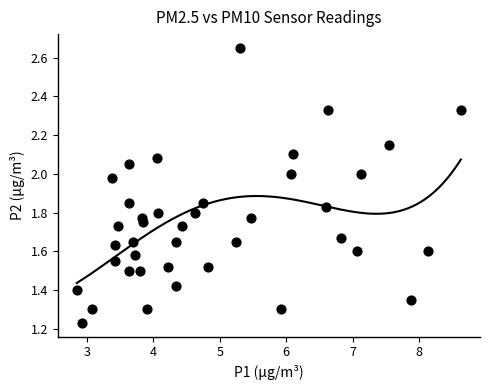

How many points are shown in the scatter plot?

40